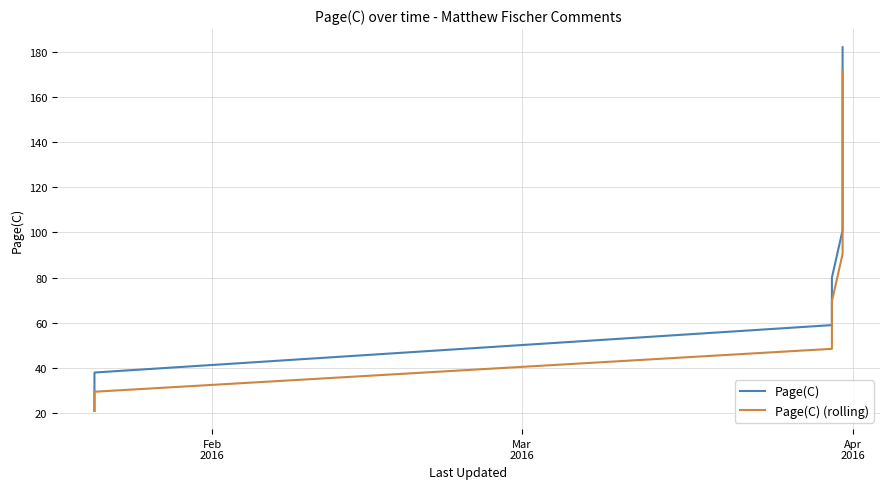

At how many categories does at least one series exceed 30?

8